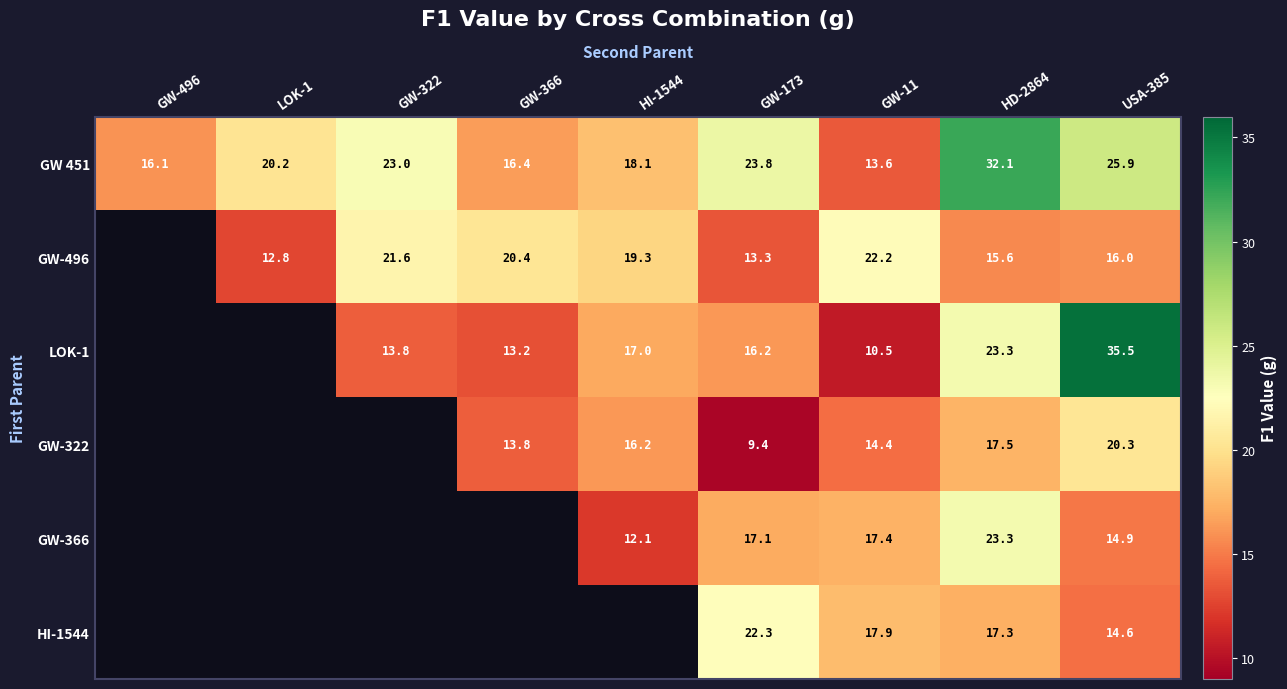

How many categories are shown in the chart?

9